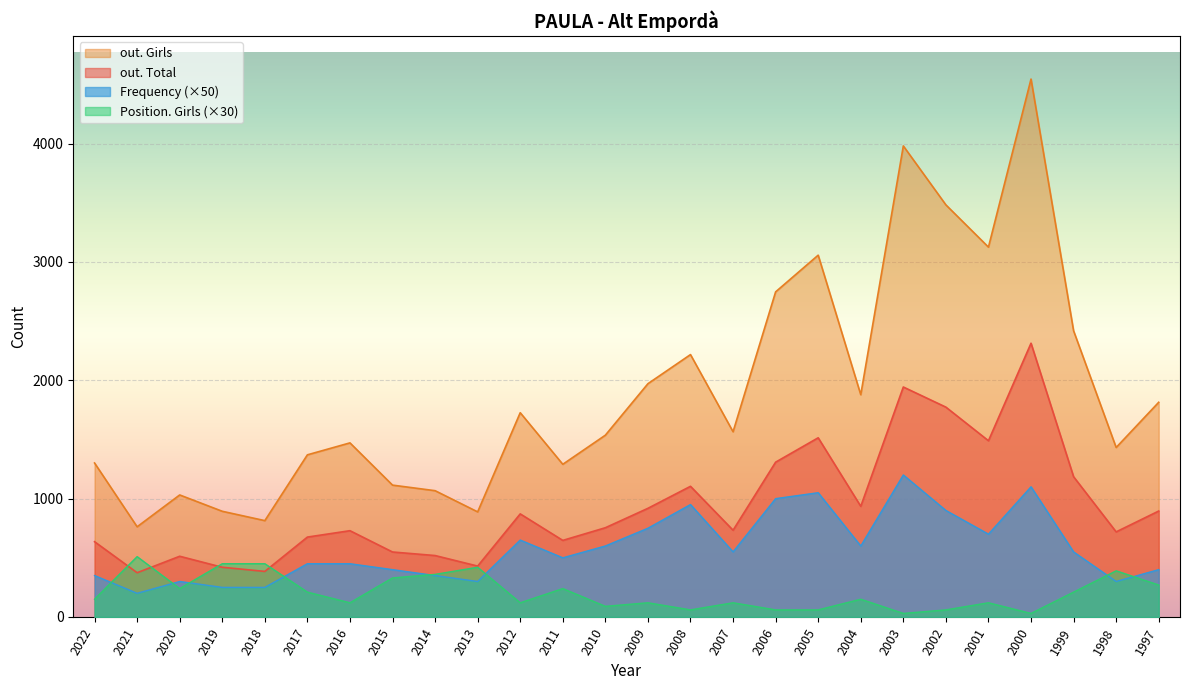

Is the value of Frequency at 2011 greater than the value of out. Girls at 2006?

No